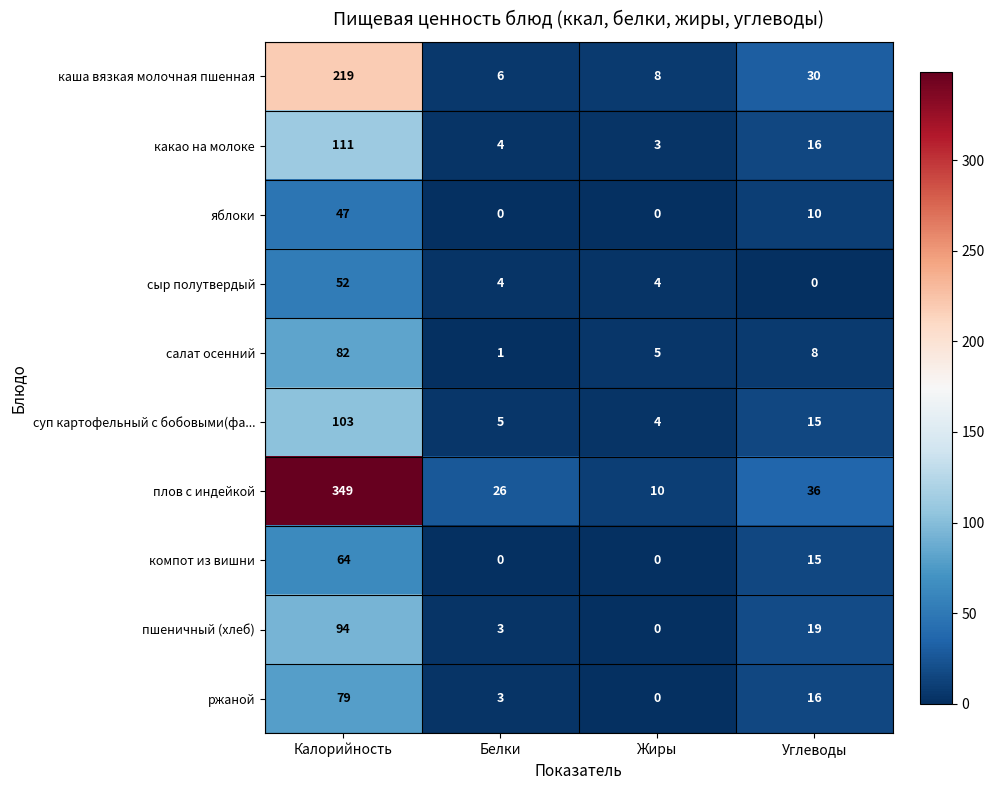

List the series in order of their peak value, highest first.

плов с индейкой, каша вязкая молочная пшенная, какао на молоке, суп картофельный с бобовыми(фа..., пшеничный (хлеб), салат осенний, ржаной, компот из вишни, сыр полутвердый, яблоки